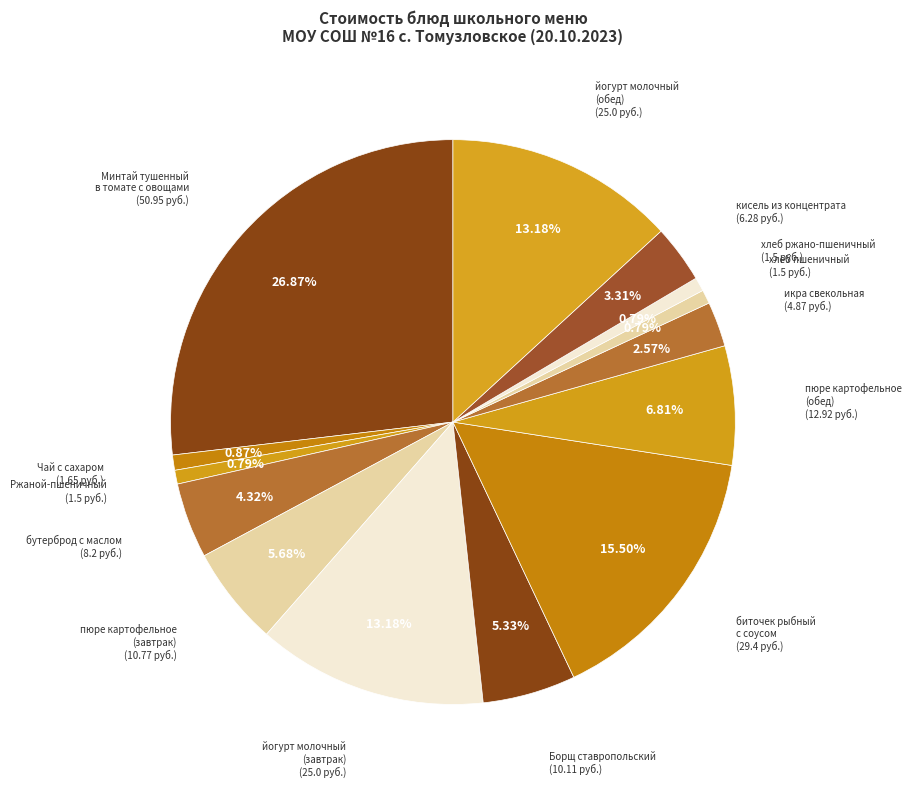

Which category has the smallest portion of the pie?

Ржаной-пшеничный